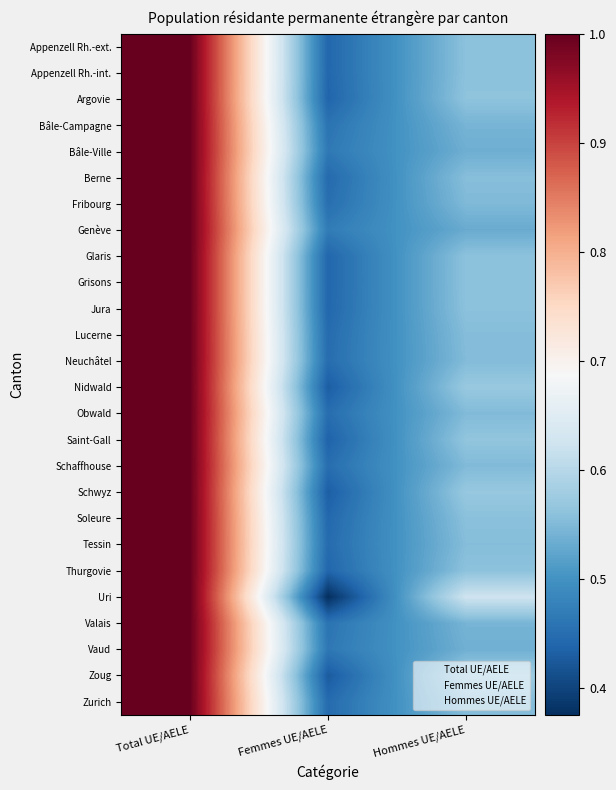

How many categories are shown in the chart?

3